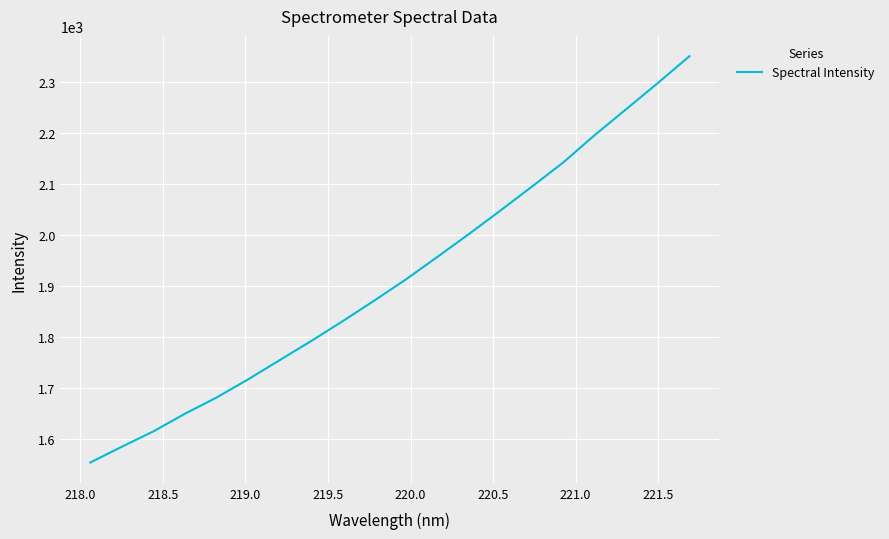

How many distinct data groups are displayed?

1